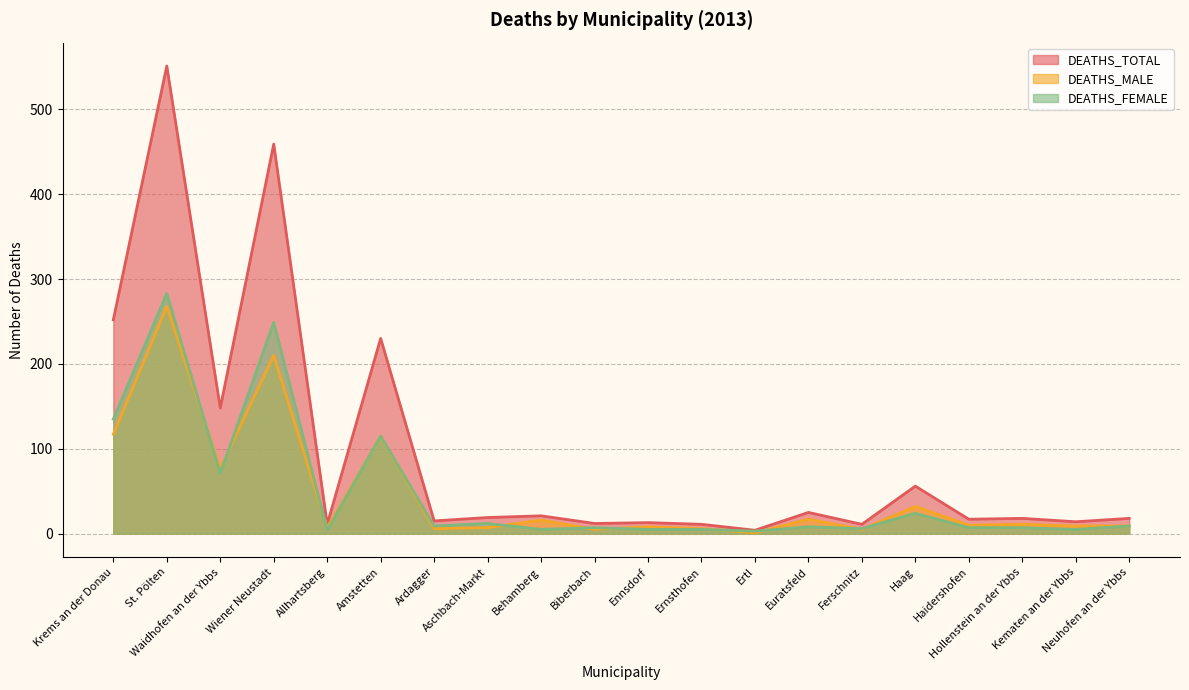

List the labels in order of DEATHS_FEMALE value, largest first.

St. Pölten, Wiener Neustadt, Krems an der Donau, Amstetten, Waidhofen an der Ybbs, Haag, Aschbach-Markt, Ardagger, Neuhofen an der Ybbs, Euratsfeld, Biberbach, Haidershofen, Hollenstein an der Ybbs, Ferschnitz, Behamberg, Ennsdorf, Ernsthofen, Kematen an der Ybbs, Allhartsberg, Ertl